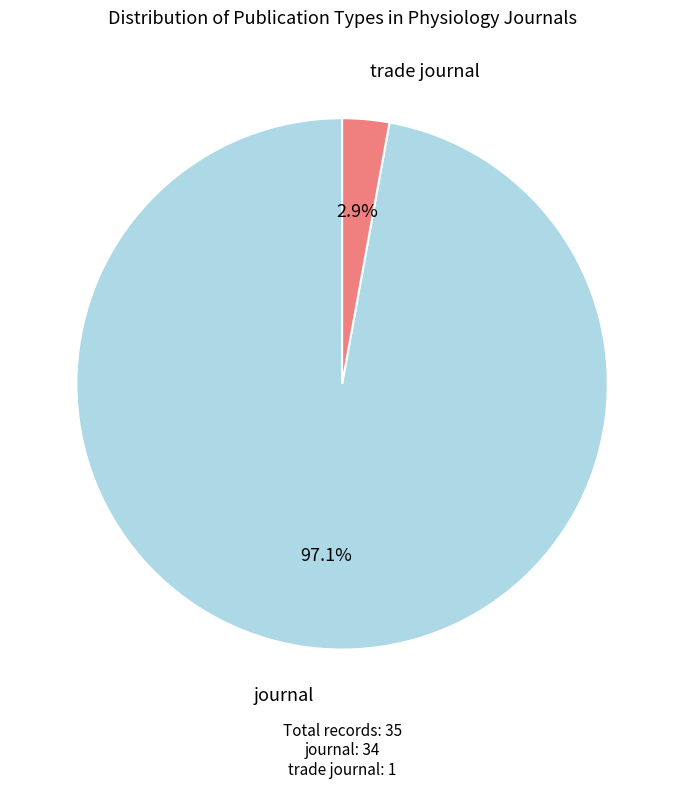

Is there a majority slice in this chart?

Yes